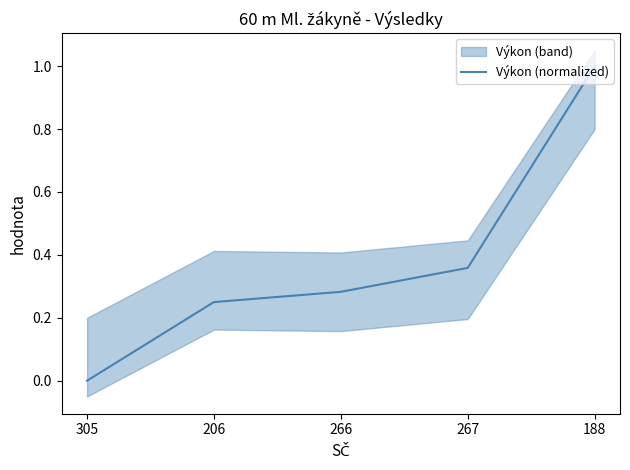

What is the value of the 4th point from the left?

0.4